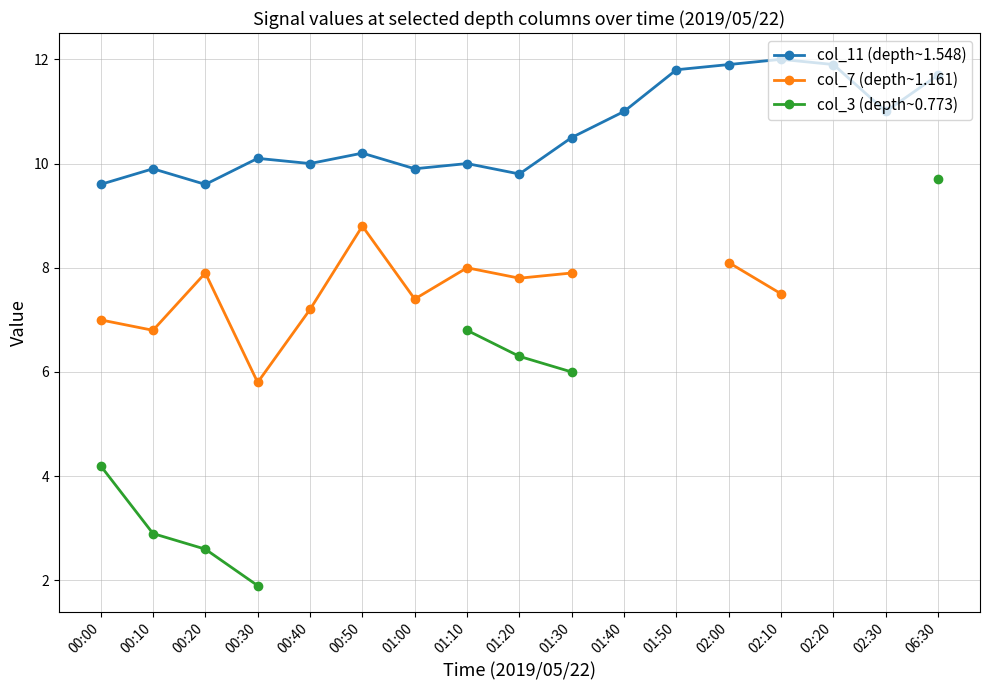

True or false: col_7 (depth~1.161) and col_11 (depth~1.548) intersect in this chart.

False